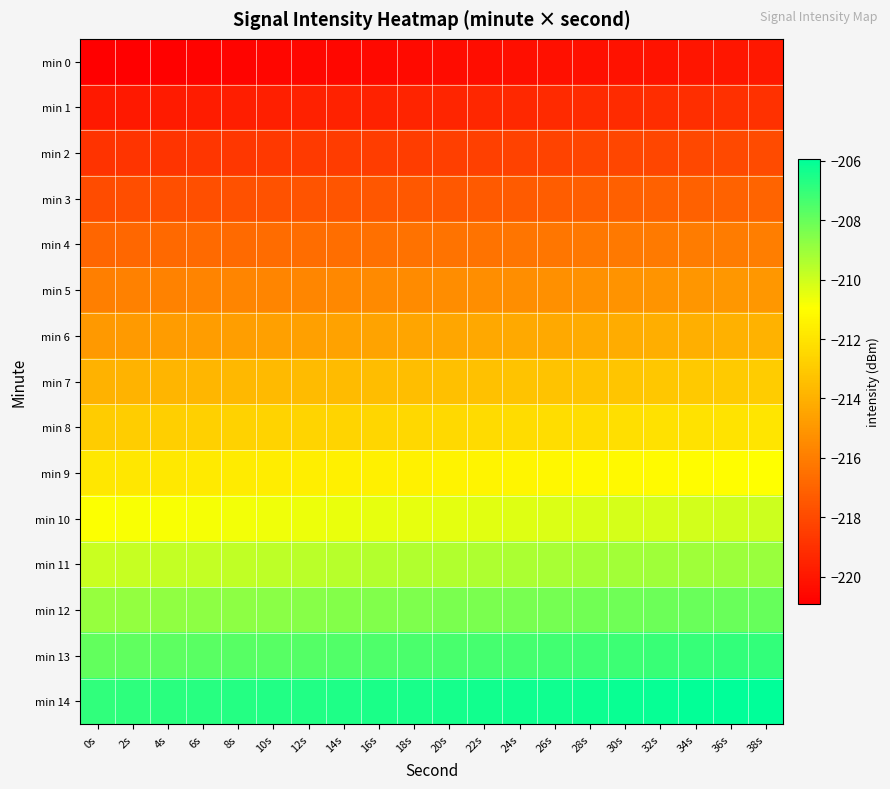

Between 14s and 8s, which is larger?

14s